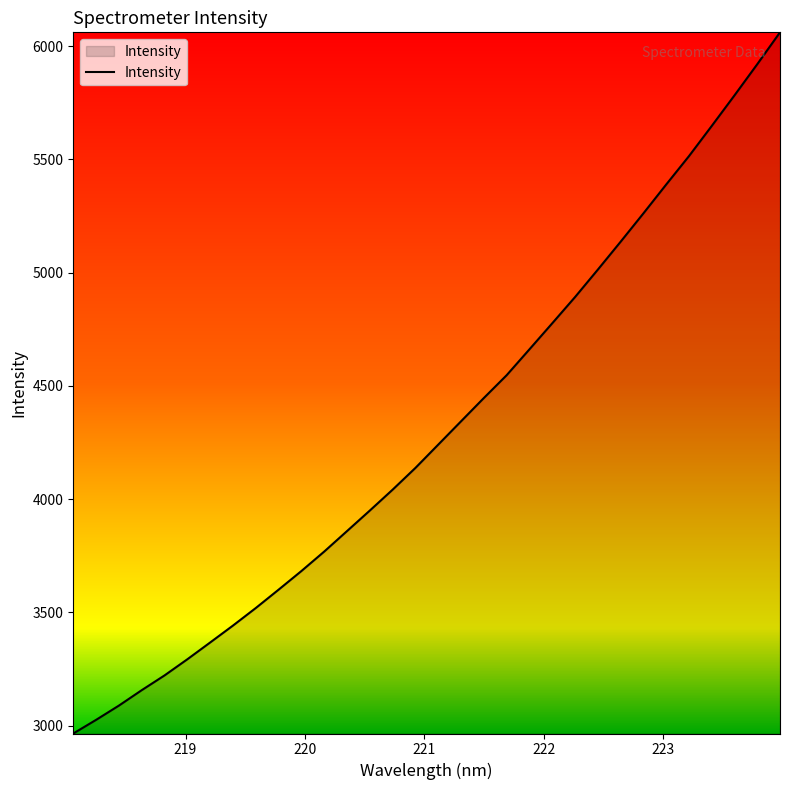

How many distinct data groups are displayed?

1